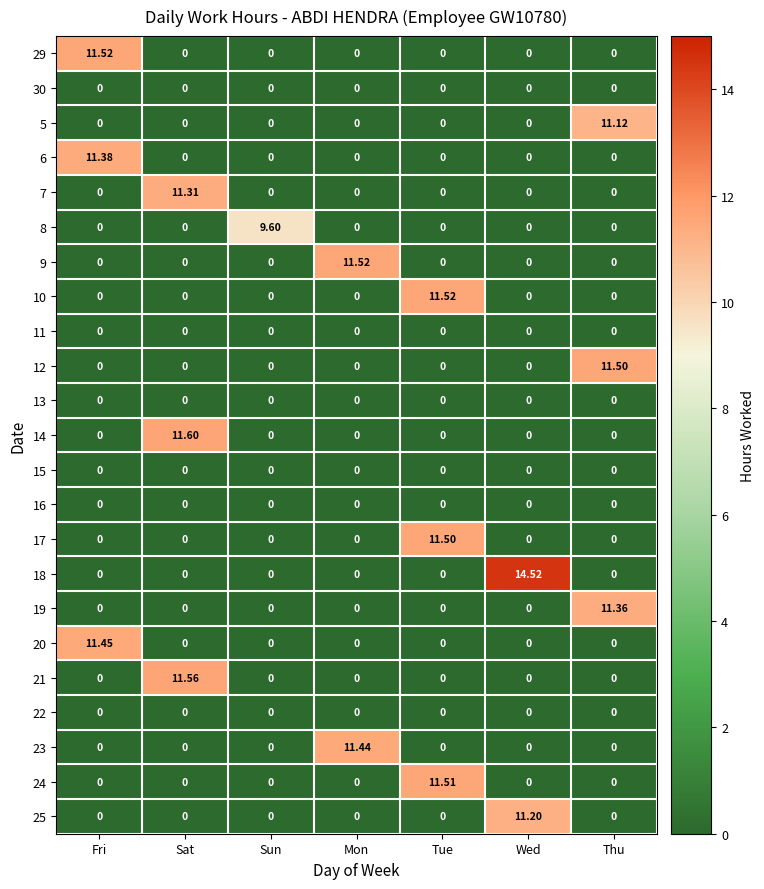

At which category is the sum across all series the highest?

Tue